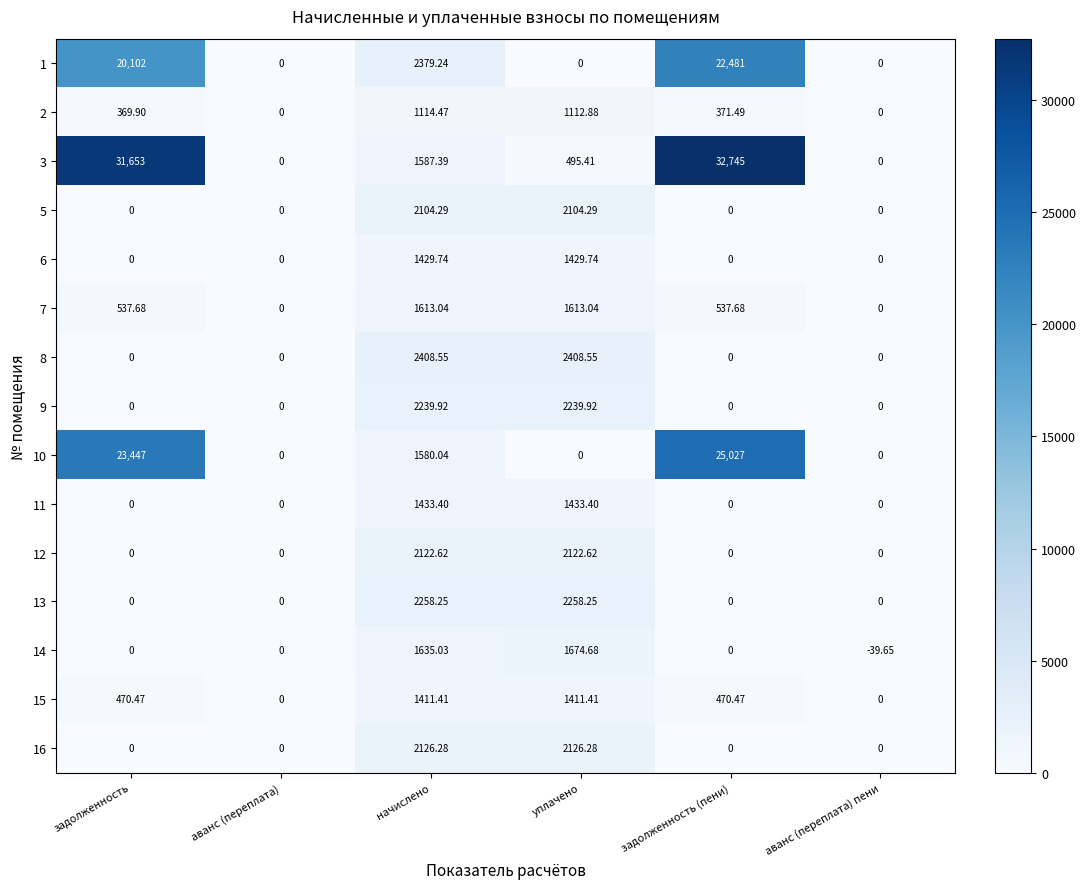

At which label is 3 closest to 16372?

начислено